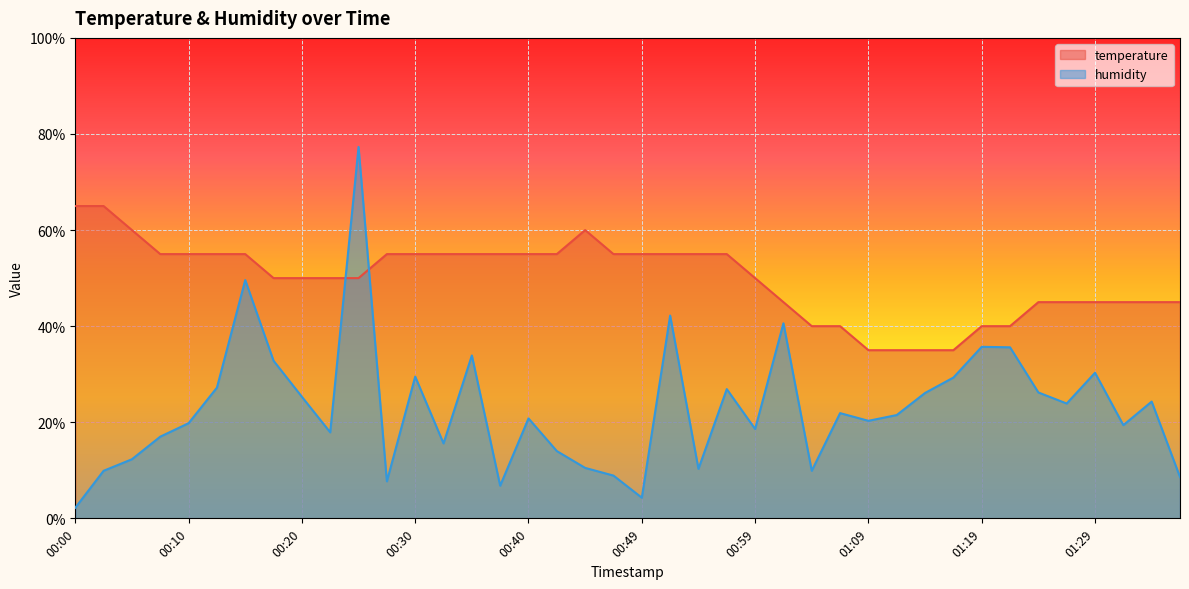

What is the difference between the second highest and second lowest values in the temperature series?

30.0